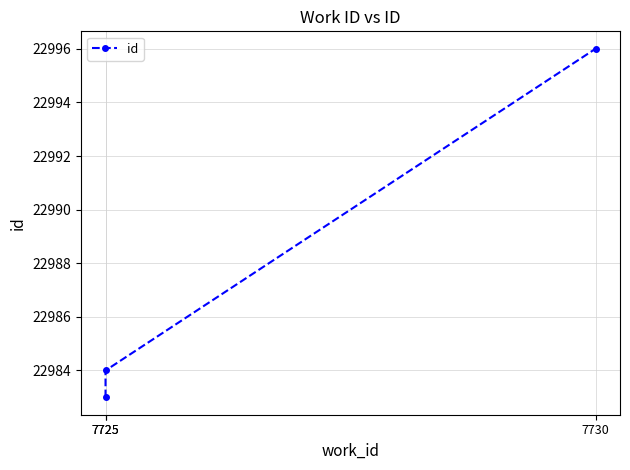

Which category has the lowest value across all series?

7725